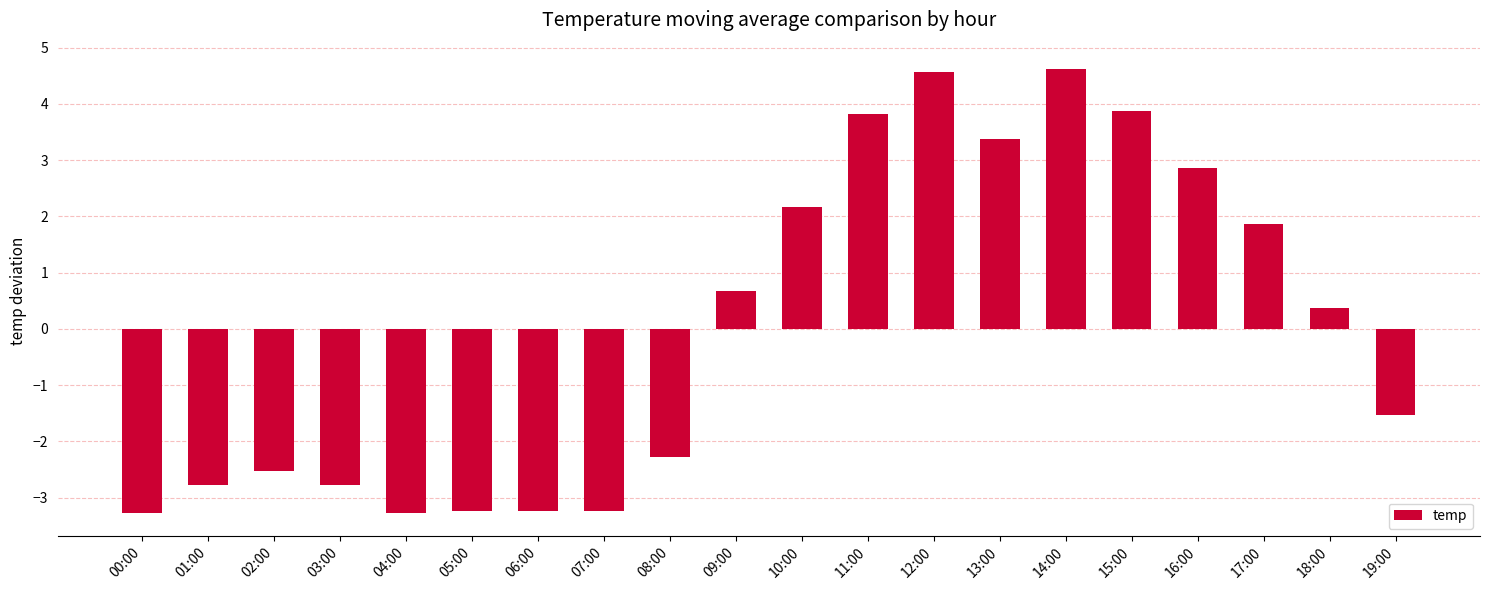

At which label does the data first exceed 0?

09:00